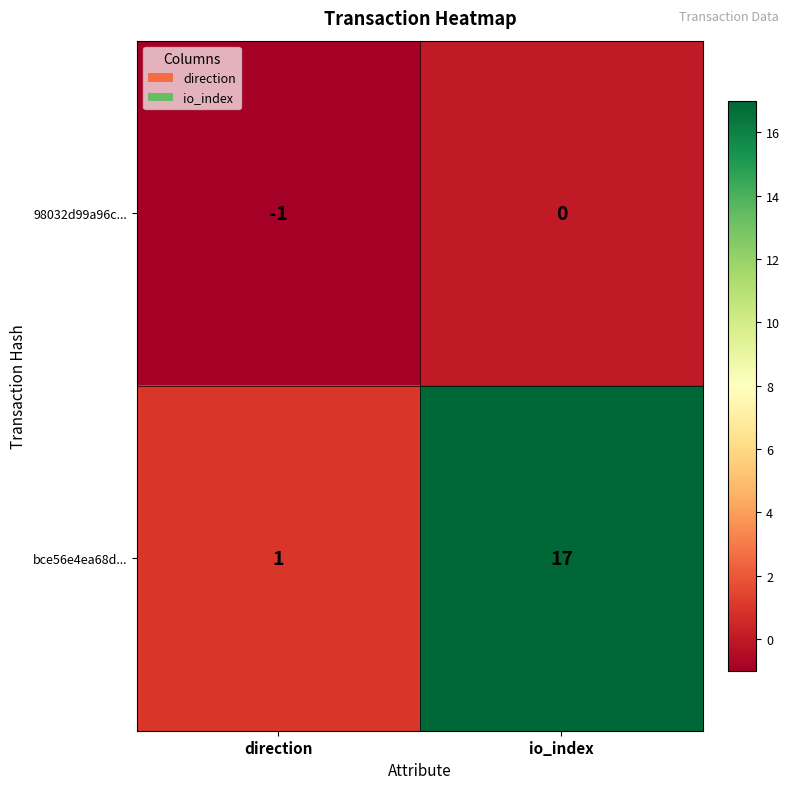

The 98032d99a96c... series shows 0 at io_index. True or false?

True